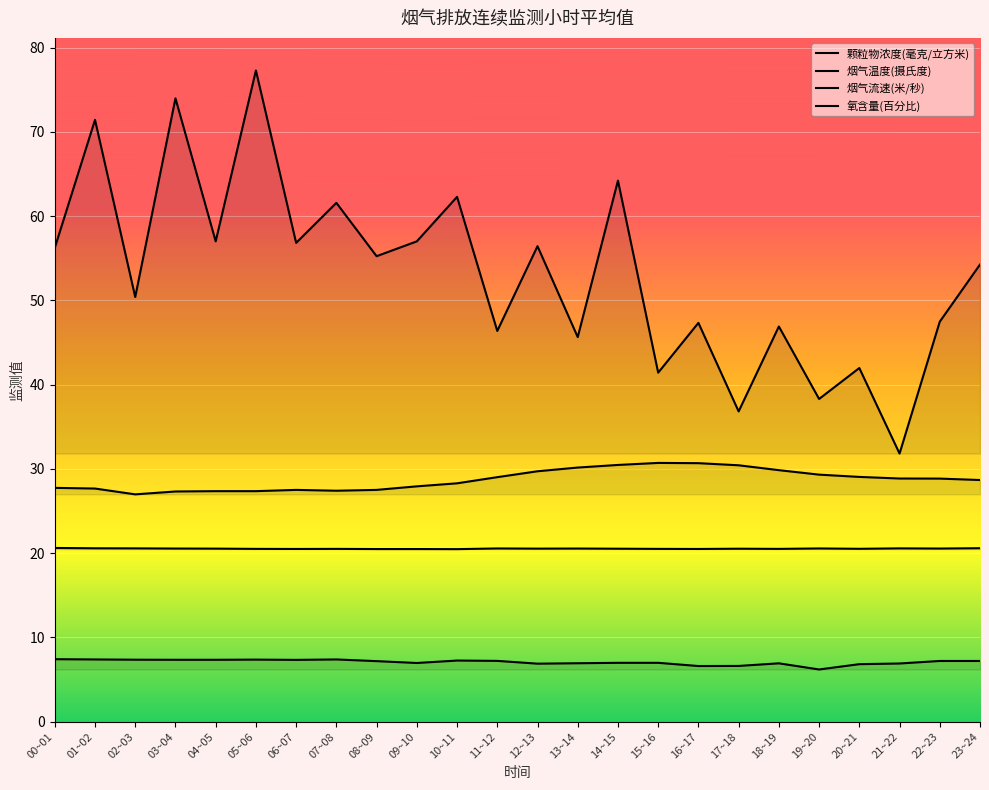

True or false: 颗粒物浓度(毫克/立方米) has more than 1 points higher than both neighbors.

True